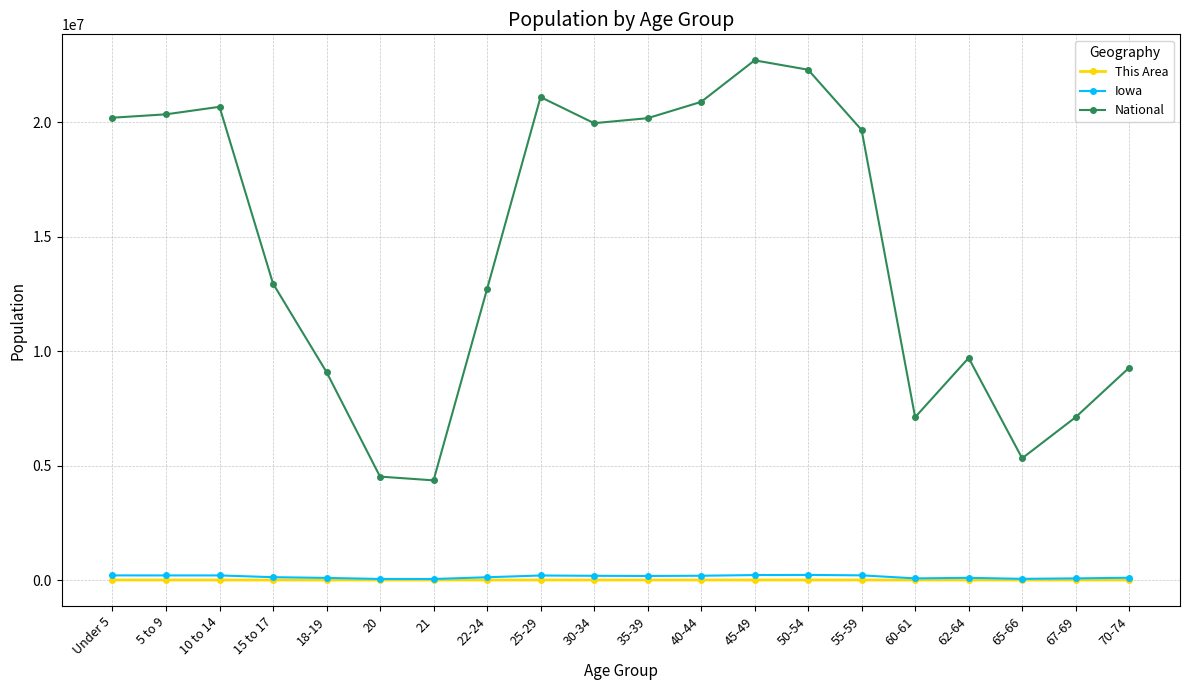

True or false: National and This Area intersect in this chart.

False